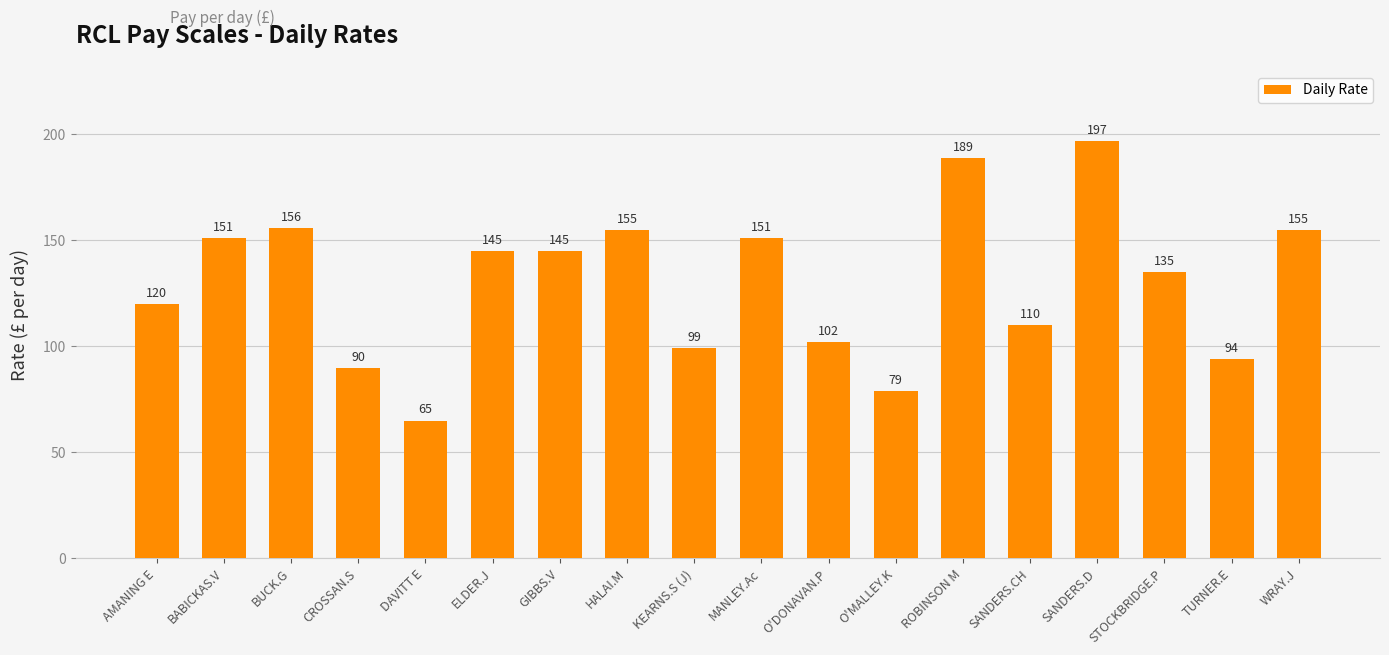

True or false: the data shows 135 at STOCKBRIDGE.P.

True